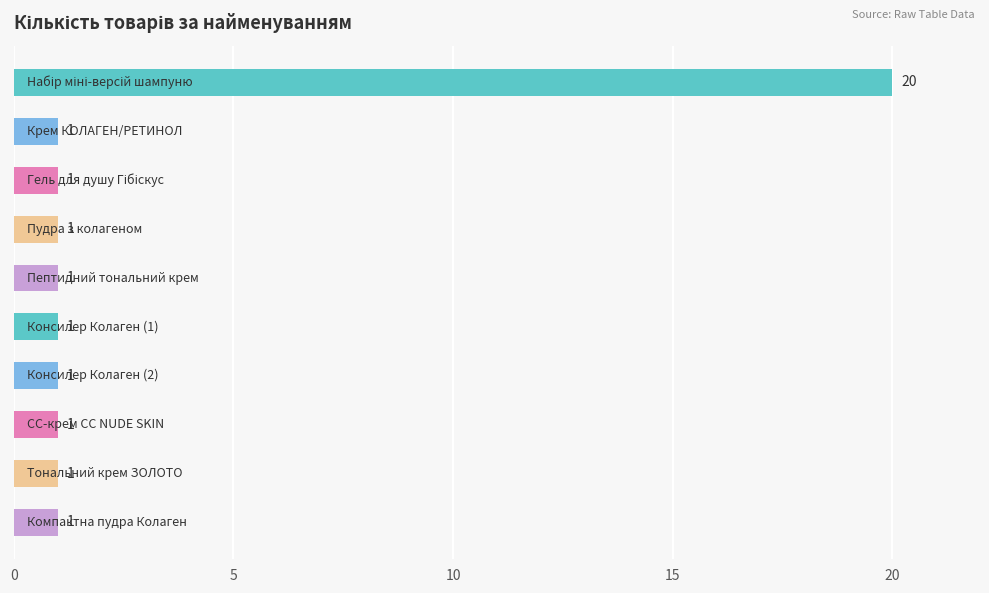

What is the sum of all values?

29